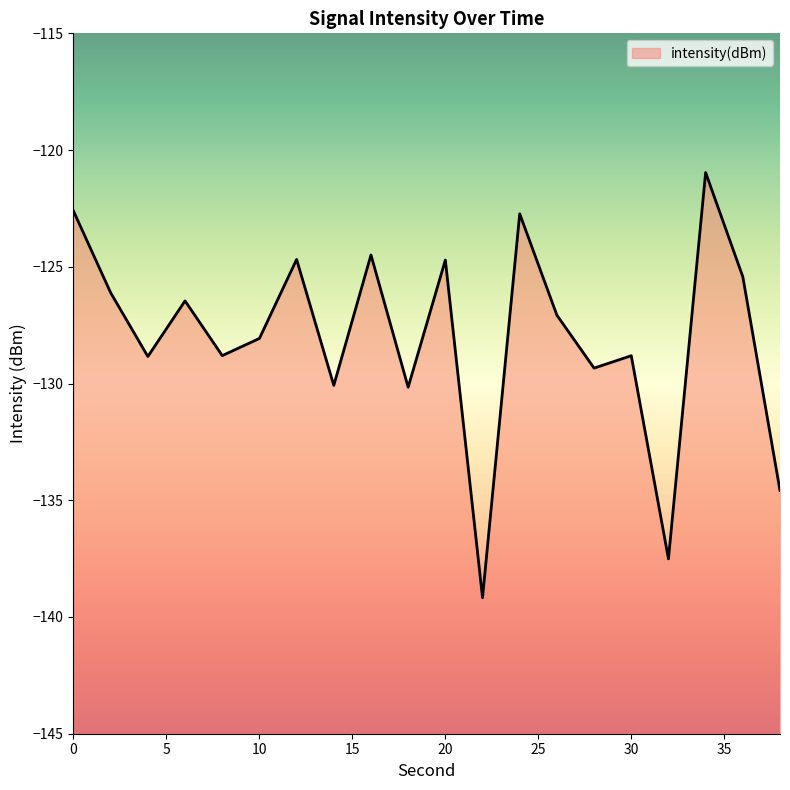

How many lines are shown in the chart?

1